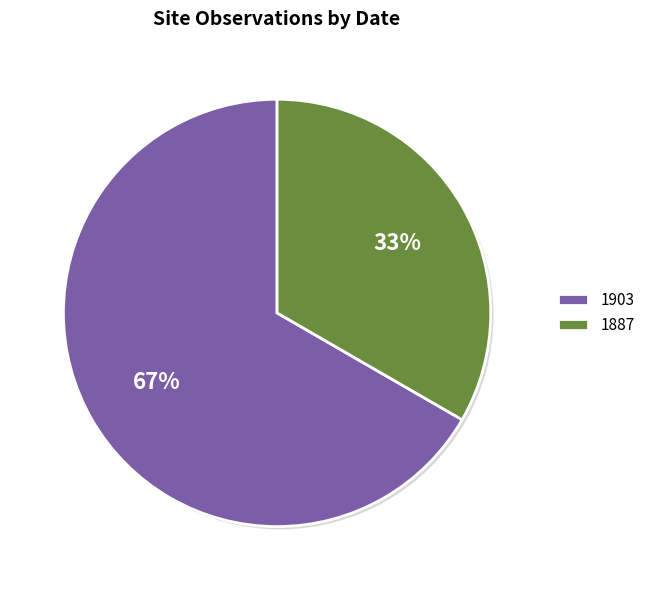

Combined, do 1903 and 1887 account for over 50%?

Yes